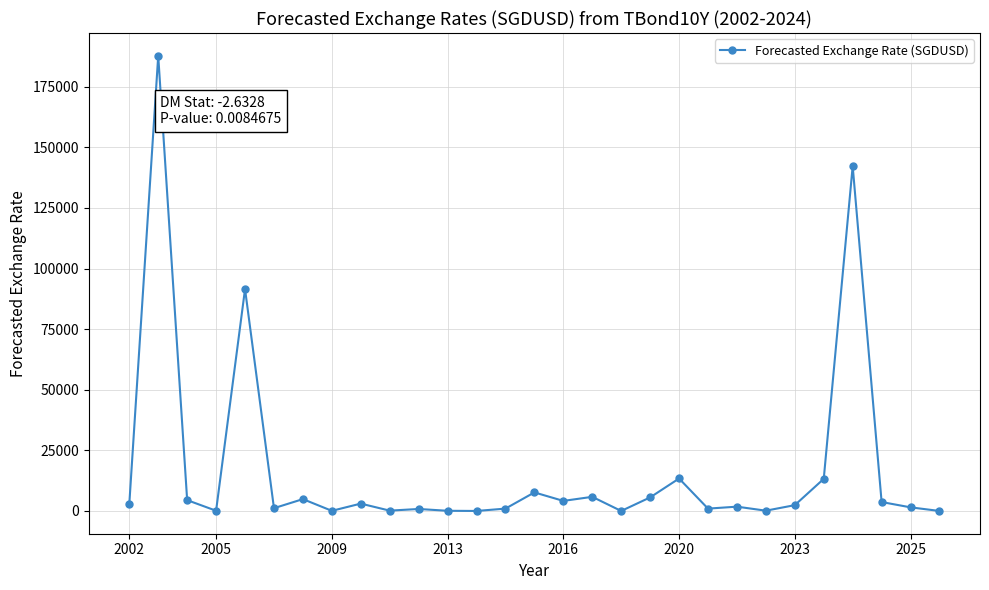

True or false: the data has more than 1 interior local peaks.

True